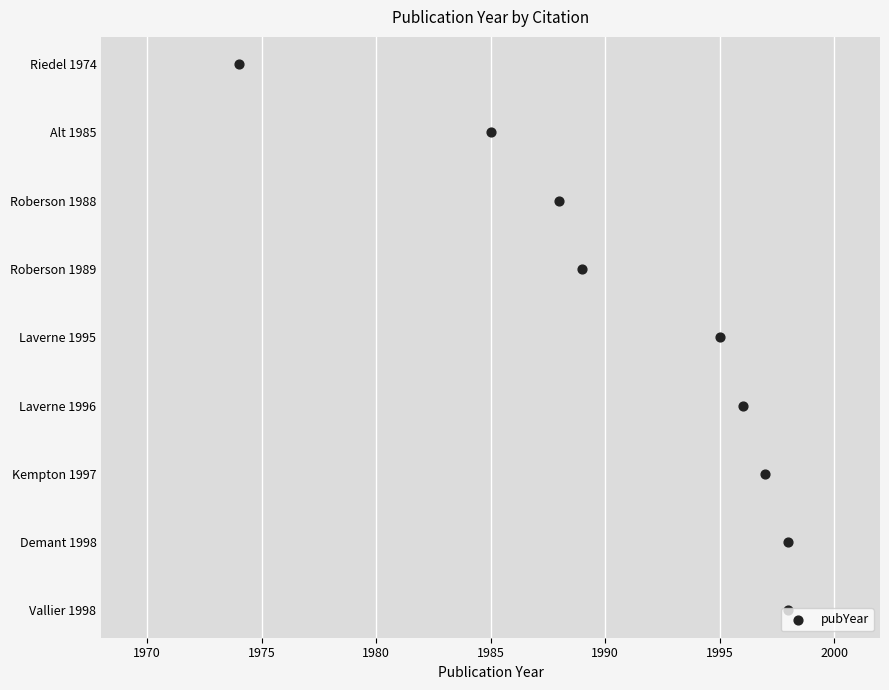

Between 1985 and 2000, which is larger?

2000